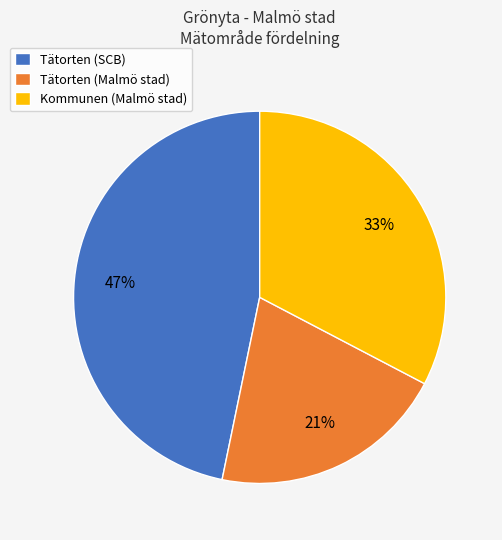

How many slices are in this pie chart?

3